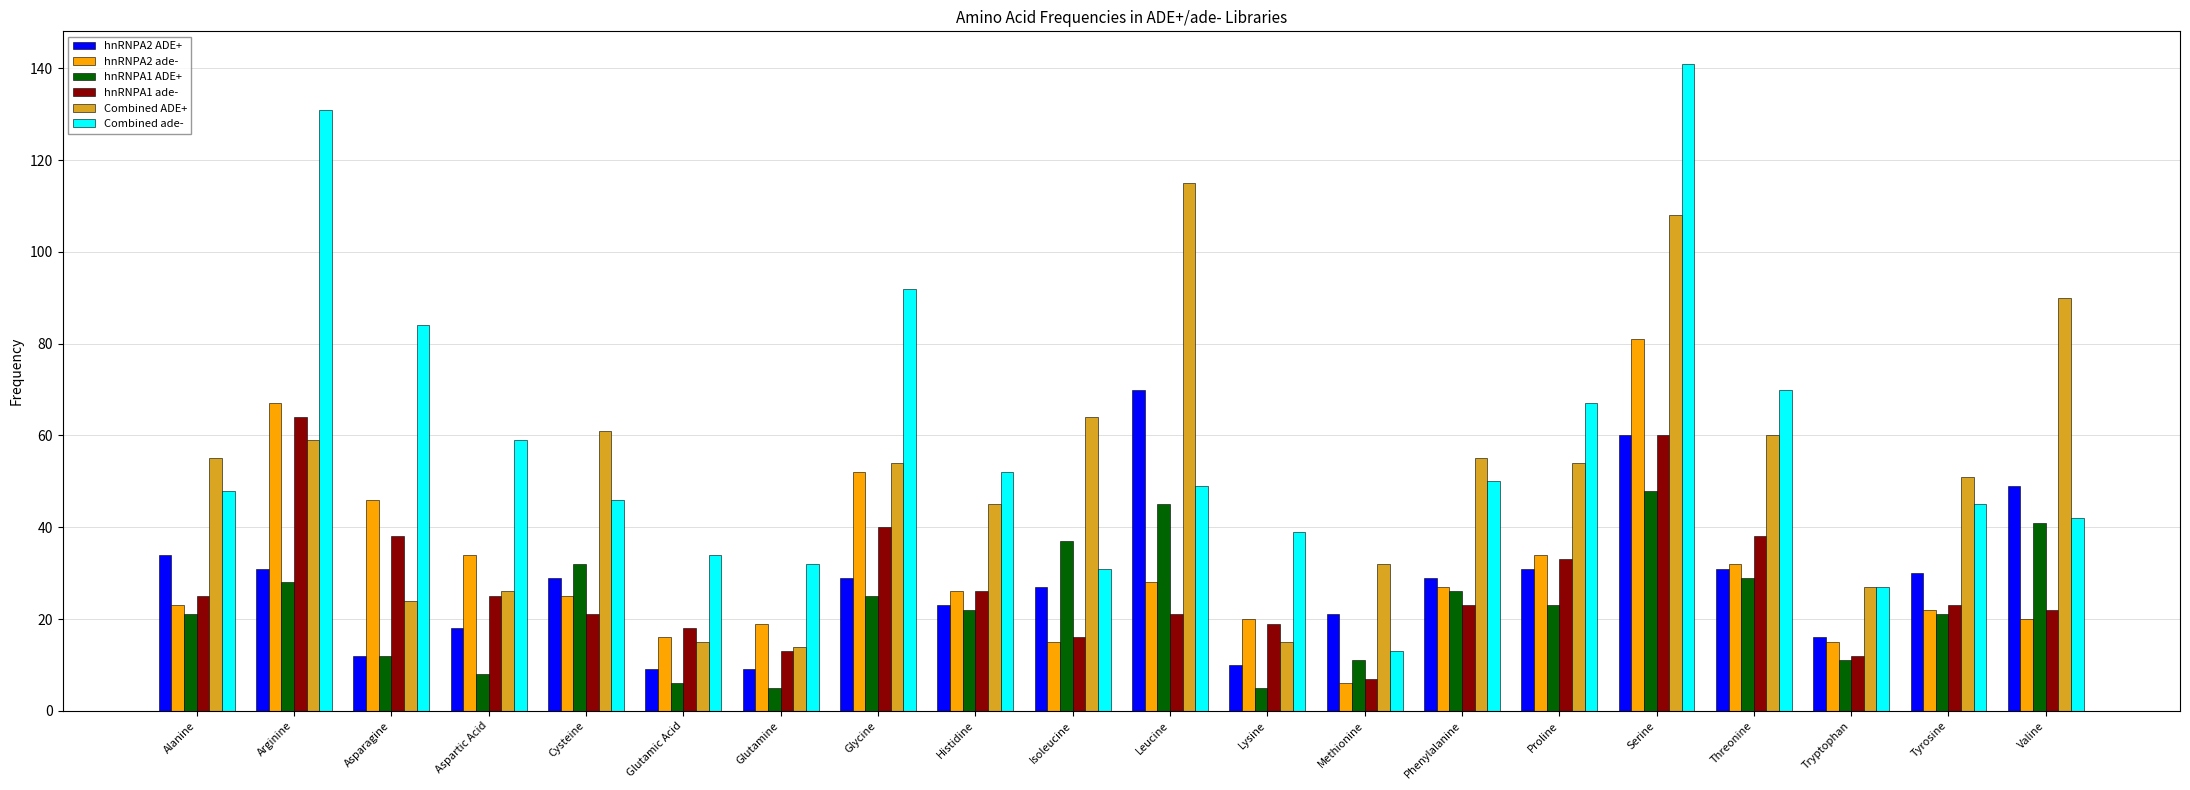

Reading left to right, extract all data points from this chart.

hnRNPA2 ADE+: Alanine=34	Arginine=31	Asparagine=12	Aspartic Acid=18	Cysteine=29	Glutamic Acid=9	Glutamine=9	Glycine=29	Histidine=23	Isoleucine=27	Leucine=70	Lysine=10	Methionine=21	Phenylalanine=29	Proline=31	Serine=60	Threonine=31	Tryptophan=16	Tyrosine=30	Valine=49
hnRNPA2 ade-: Alanine=23	Arginine=67	Asparagine=46	Aspartic Acid=34	Cysteine=25	Glutamic Acid=16	Glutamine=19	Glycine=52	Histidine=26	Isoleucine=15	Leucine=28	Lysine=20	Methionine=6	Phenylalanine=27	Proline=34	Serine=81	Threonine=32	Tryptophan=15	Tyrosine=22	Valine=20
hnRNPA1 ADE+: Alanine=21	Arginine=28	Asparagine=12	Aspartic Acid=8	Cysteine=32	Glutamic Acid=6	Glutamine=5	Glycine=25	Histidine=22	Isoleucine=37	Leucine=45	Lysine=5	Methionine=11	Phenylalanine=26	Proline=23	Serine=48	Threonine=29	Tryptophan=11	Tyrosine=21	Valine=41
hnRNPA1 ade-: Alanine=25	Arginine=64	Asparagine=38	Aspartic Acid=25	Cysteine=21	Glutamic Acid=18	Glutamine=13	Glycine=40	Histidine=26	Isoleucine=16	Leucine=21	Lysine=19	Methionine=7	Phenylalanine=23	Proline=33	Serine=60	Threonine=38	Tryptophan=12	Tyrosine=23	Valine=22
Combined ADE+: Alanine=55	Arginine=59	Asparagine=24	Aspartic Acid=26	Cysteine=61	Glutamic Acid=15	Glutamine=14	Glycine=54	Histidine=45	Isoleucine=64	Leucine=115	Lysine=15	Methionine=32	Phenylalanine=55	Proline=54	Serine=108	Threonine=60	Tryptophan=27	Tyrosine=51	Valine=90
Combined ade-: Alanine=48	Arginine=131	Asparagine=84	Aspartic Acid=59	Cysteine=46	Glutamic Acid=34	Glutamine=32	Glycine=92	Histidine=52	Isoleucine=31	Leucine=49	Lysine=39	Methionine=13	Phenylalanine=50	Proline=67	Serine=141	Threonine=70	Tryptophan=27	Tyrosine=45	Valine=42